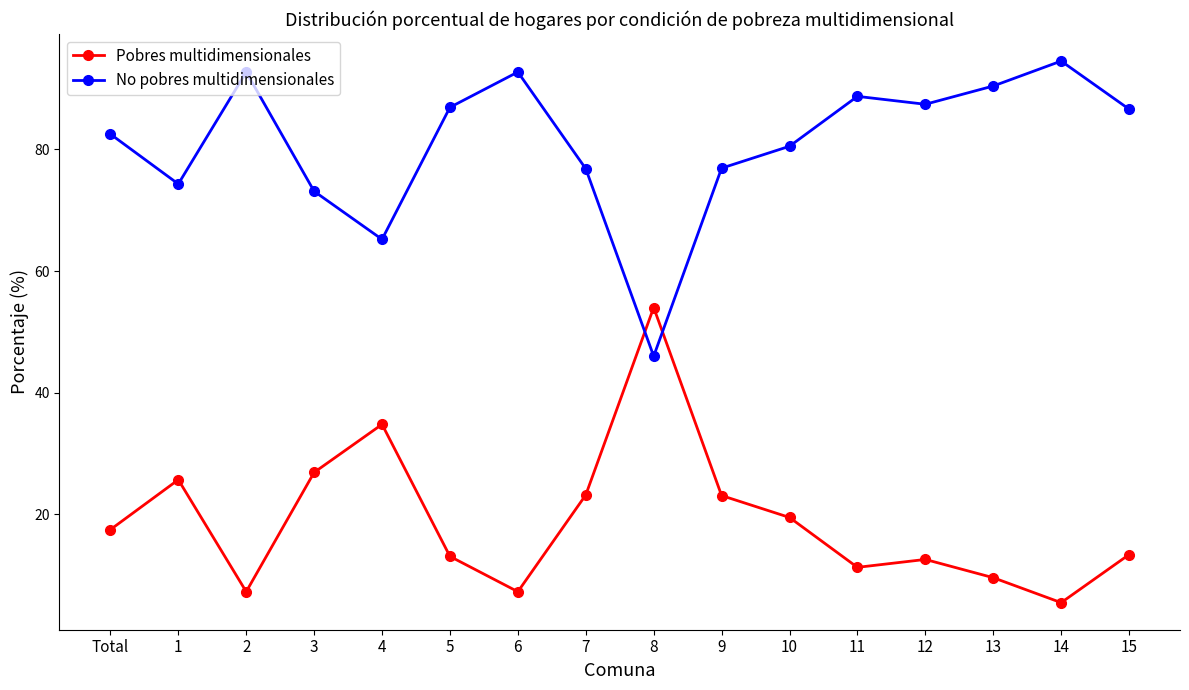

Where is the first local maximum for No pobres multidimensionales?

2